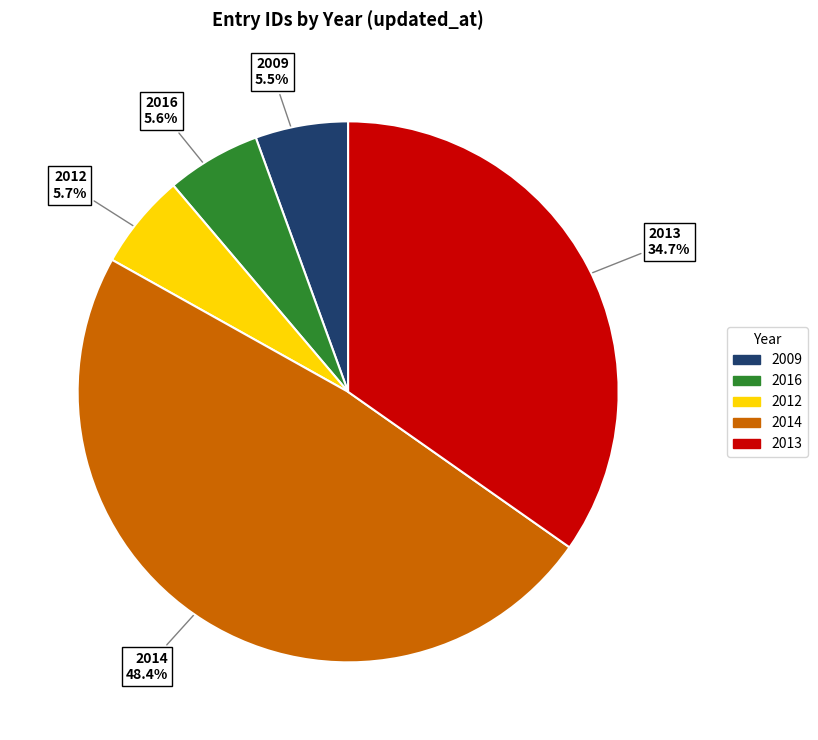

Does any single category account for the majority?

No